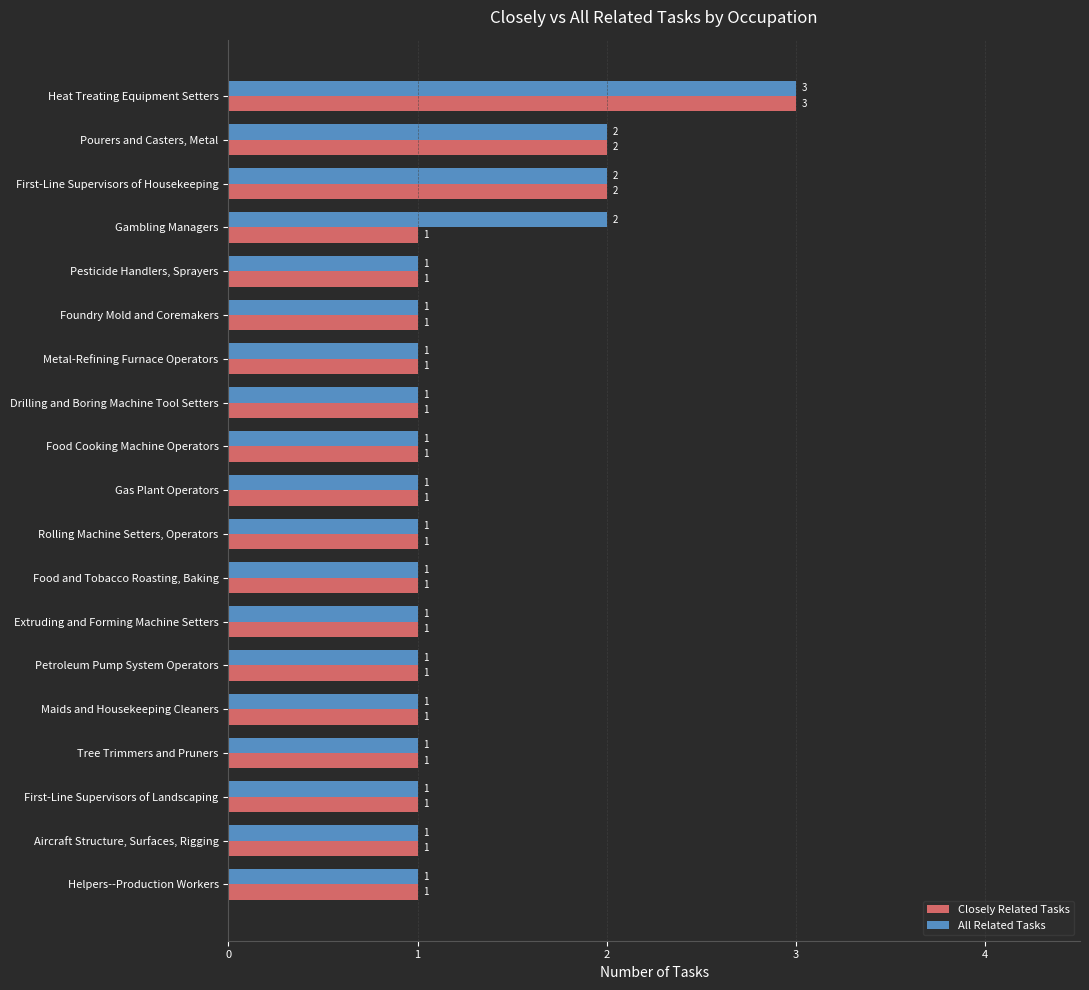

List the series in order of their overall mean, lowest first.

Closely Related Tasks, All Related Tasks